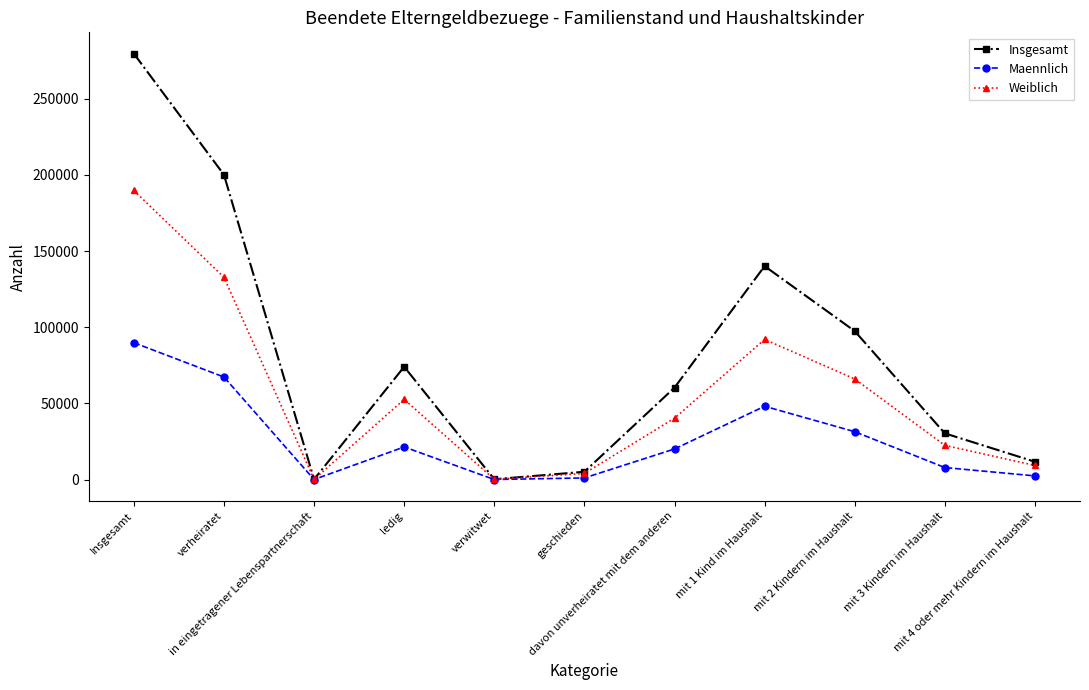

In Weiblich, how many points are lower than both neighbors (excluding endpoints)?

2